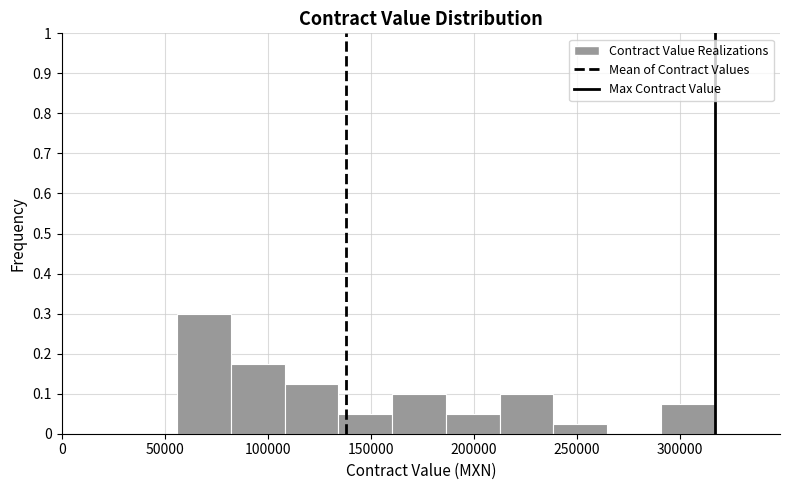

Reading left to right, transcribe this chart: for each bar, give the range it covers on the x-axis and its height. Neither the bar edges nor the heights are printed on the chart, so give them approximately, as read against the axes.

55000 to 80000: 0.30
80000 to 110000: 0.18
110000 to 135000: 0.13
135000 to 160000: 0.05
160000 to 185000: 0.10
185000 to 210000: 0.05
210000 to 240000: 0.10
240000 to 265000: 0.03
265000 to 290000: 0
290000 to 315000: 0.08